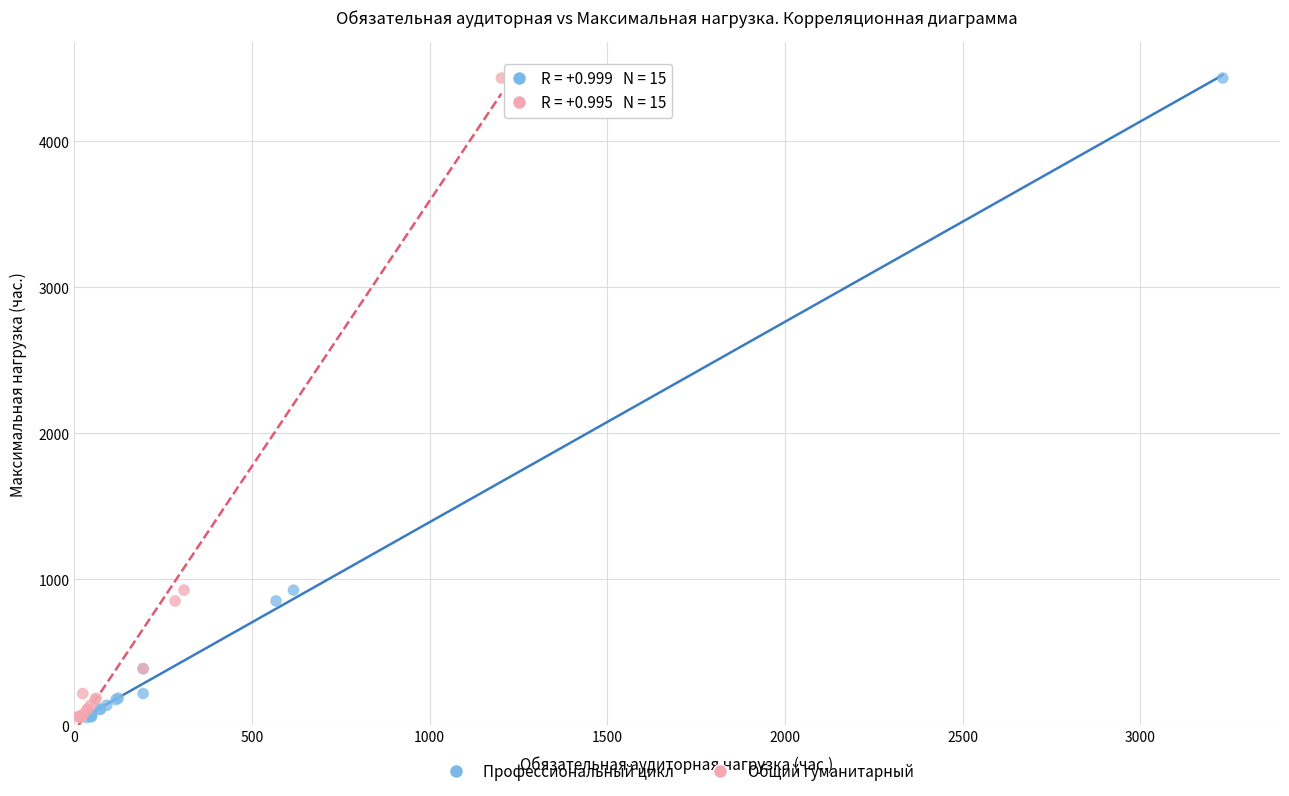

What are all the series names shown in the legend?

Профессиональный цикл, Общий гуманитарный